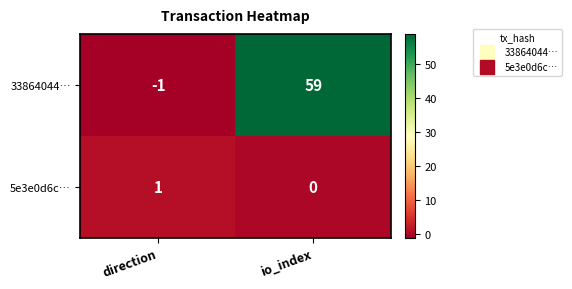

The value of 33864044… at io_index is 91. True or false?

False